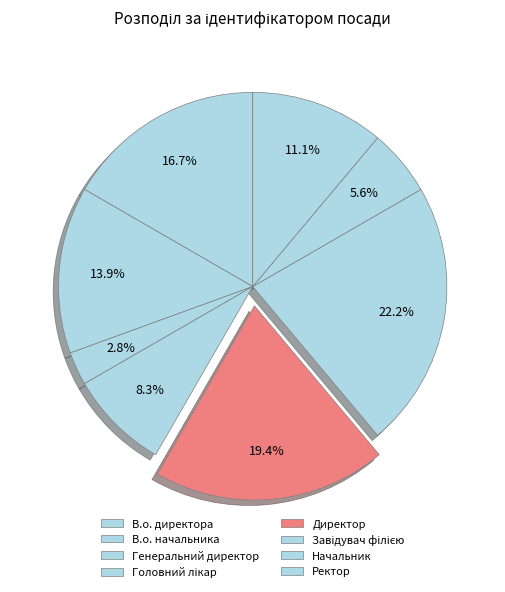

Rank the categories by value from highest to lowest.

Завідувач філією, Директор, В.о. директора, В.о. начальника, Ректор, Головний лікар, Начальник, Генеральний директор